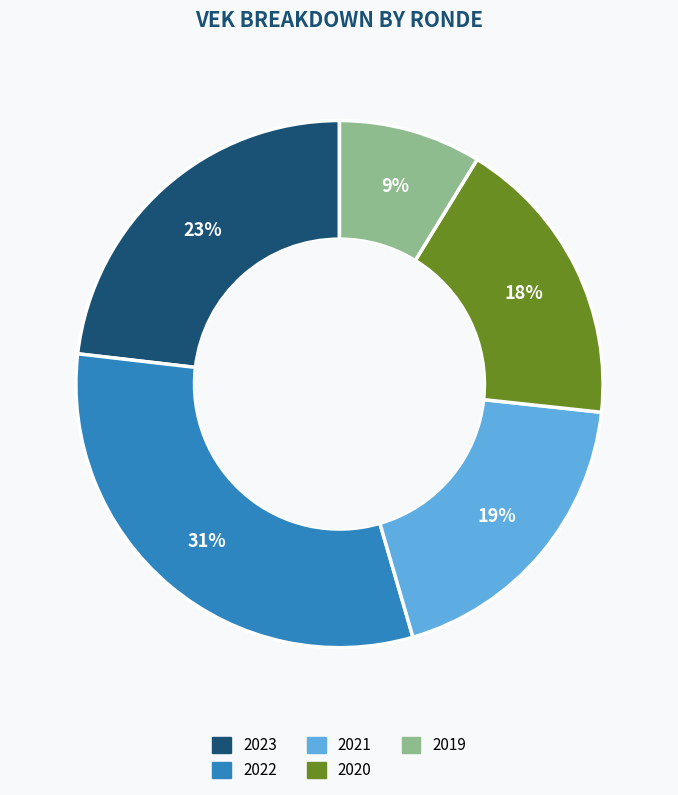

How many slices are in this pie chart?

5